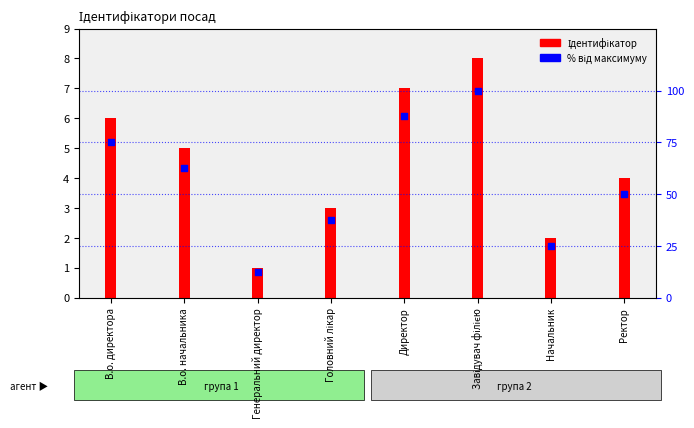

Which series reaches the maximum Y coordinate?

% від максимуму